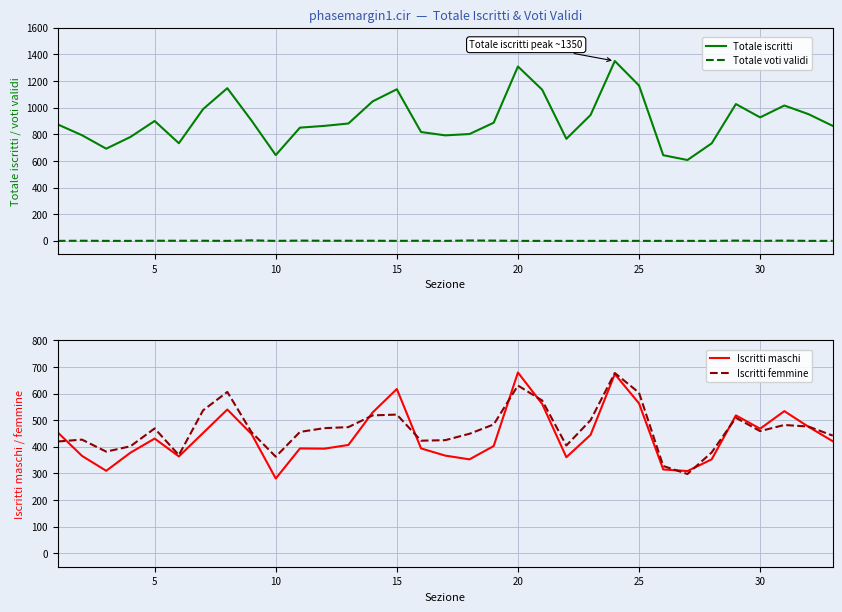

What is the lowest value of the Iscritti femmine series?

298